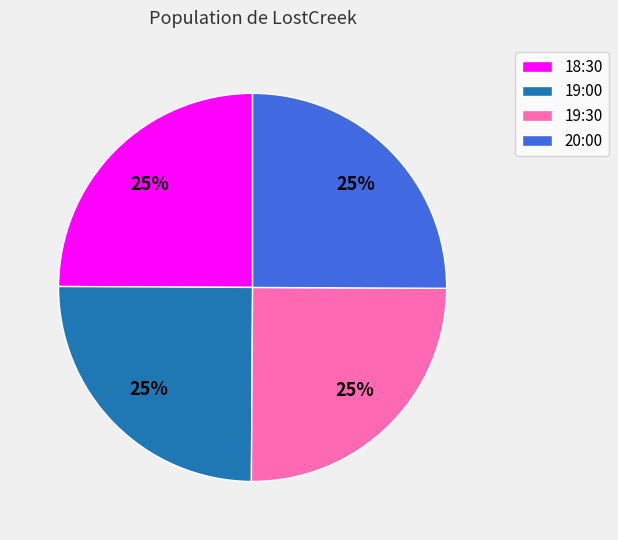

Is there any slice that represents more than half of the pie?

No